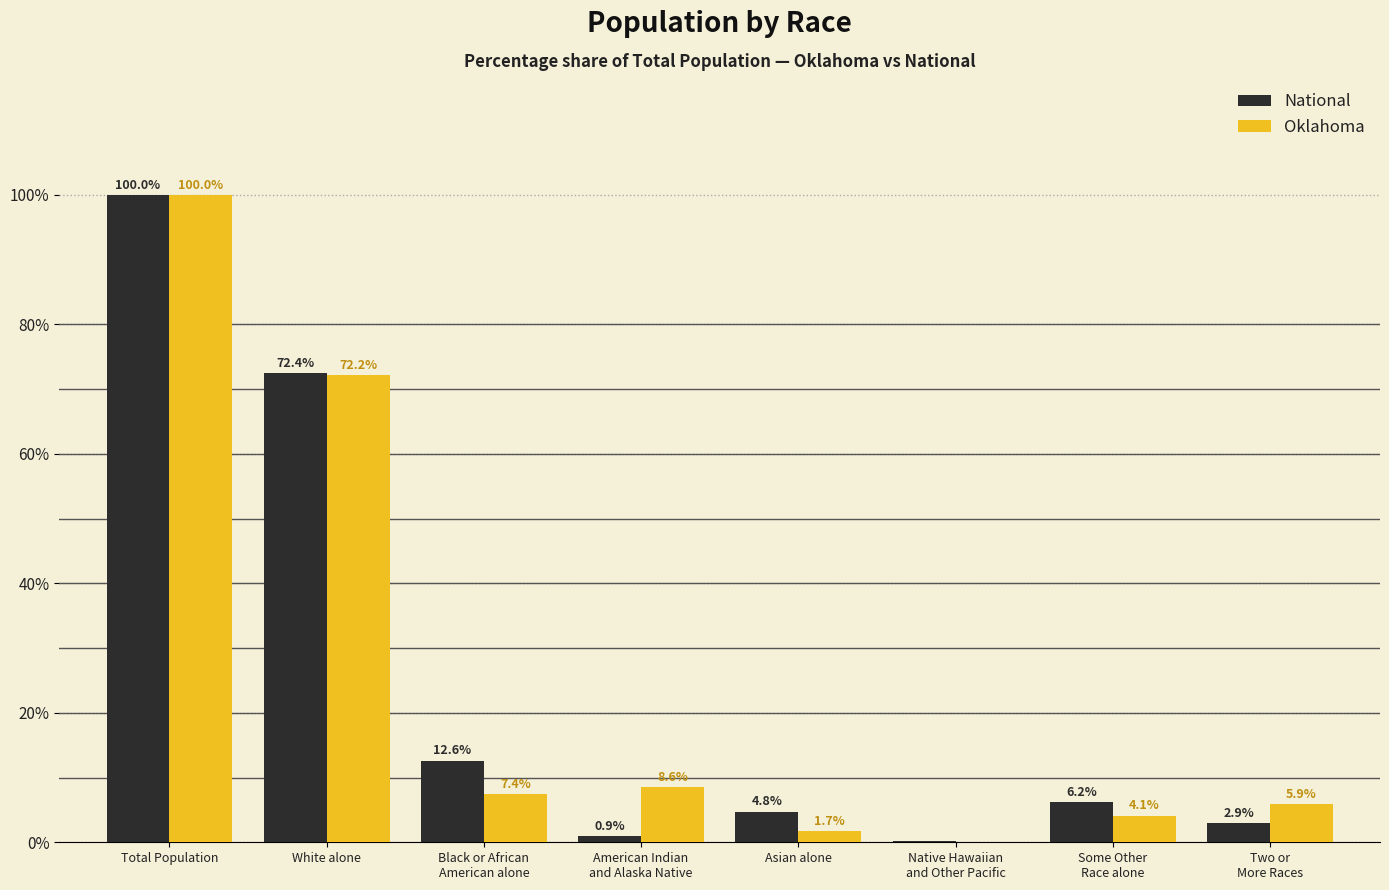

Is it true that Oklahoma equals 119.6 at White alone?

False